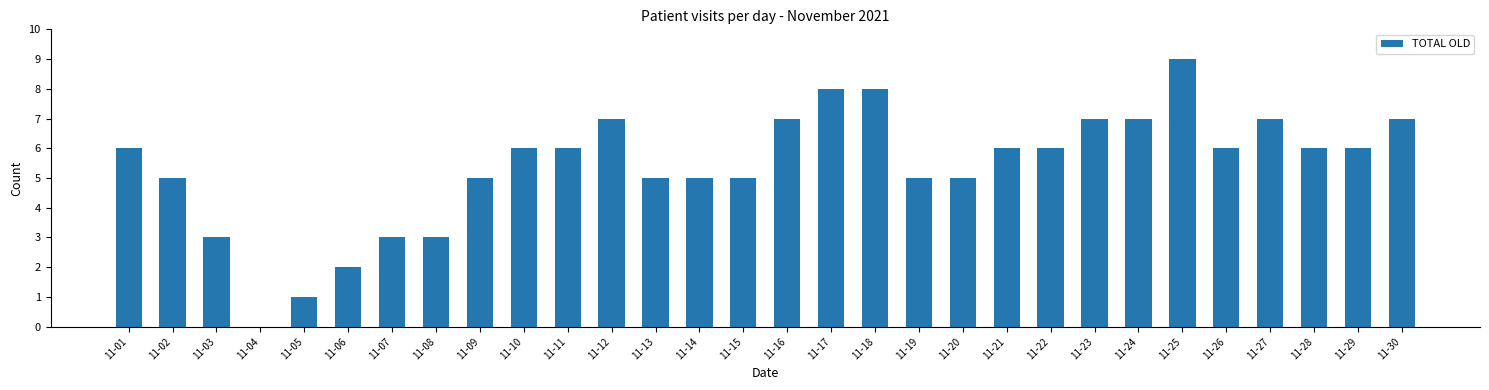

At which category does the chart reach its peak across all series?

11-25